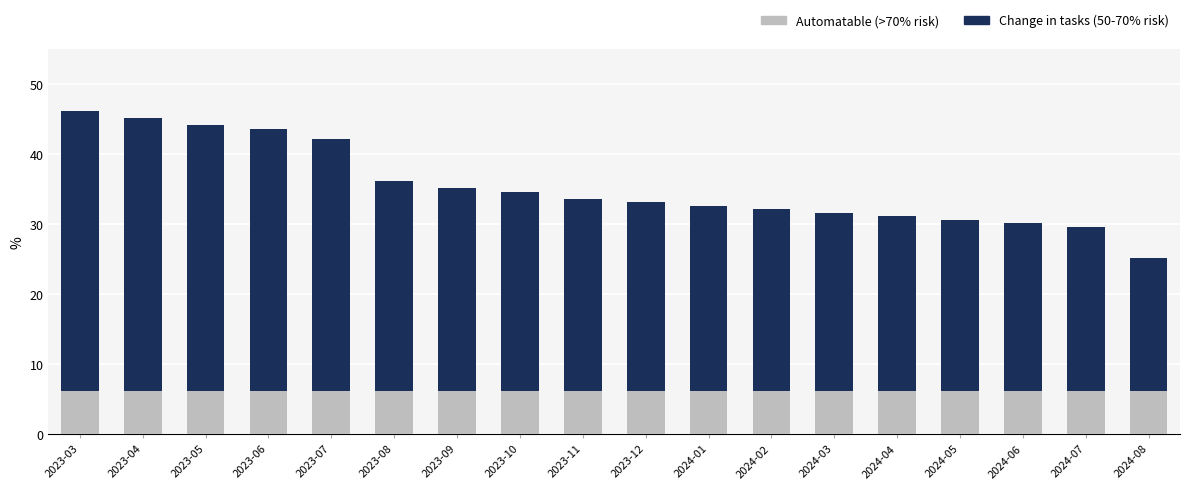

What is the sum of the Automatable (>70% risk) values at 2024-01 and 2023-04?

12.2